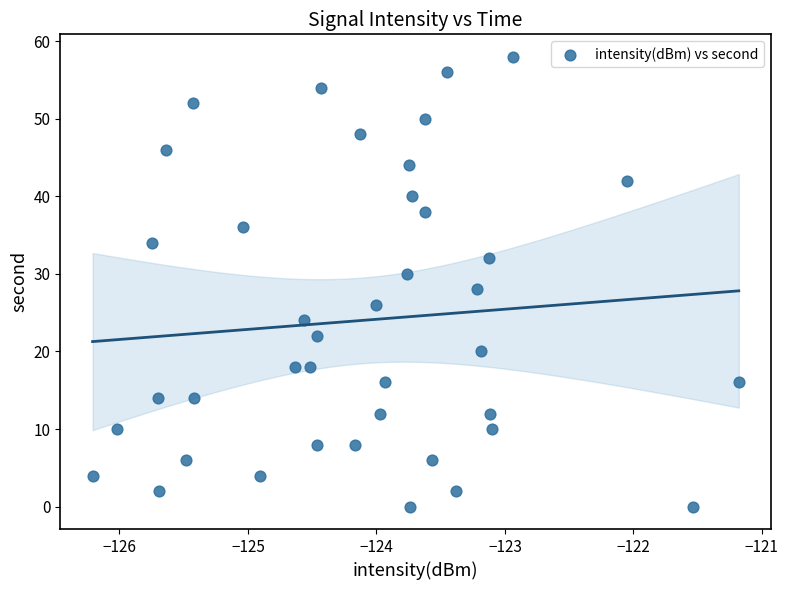

What is the range of Y values (max minus min)?

58